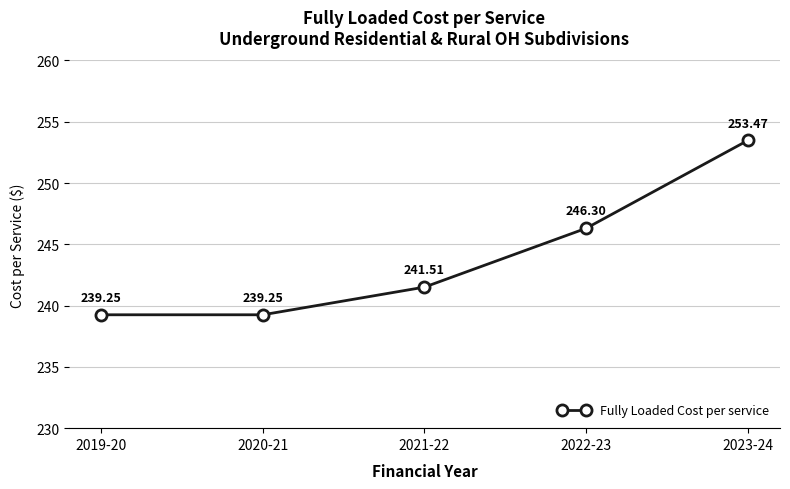

True or false: the data has more than 2 interior local peaks.

False